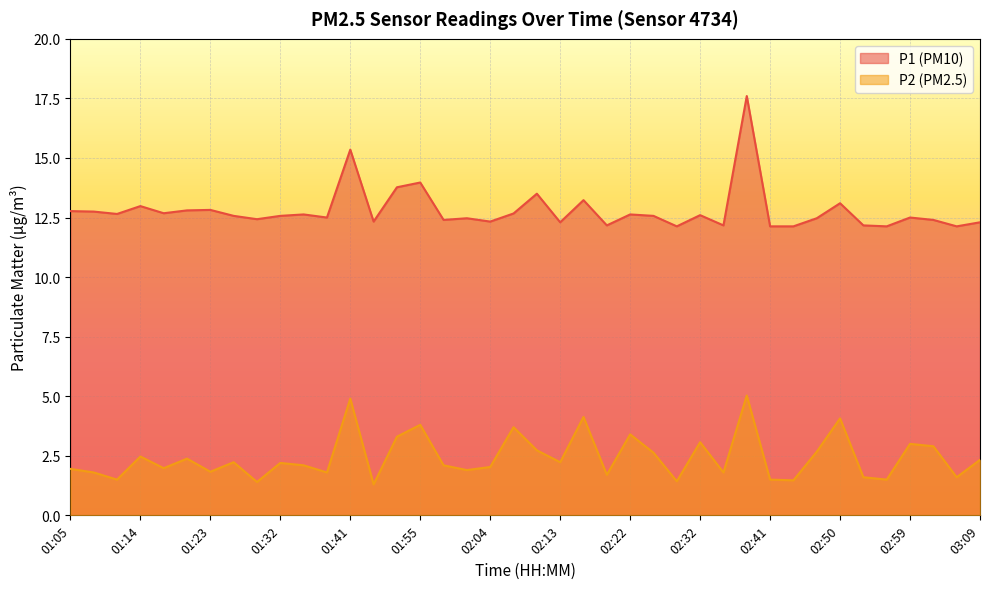

True or false: P1 and P2 intersect in this chart.

False